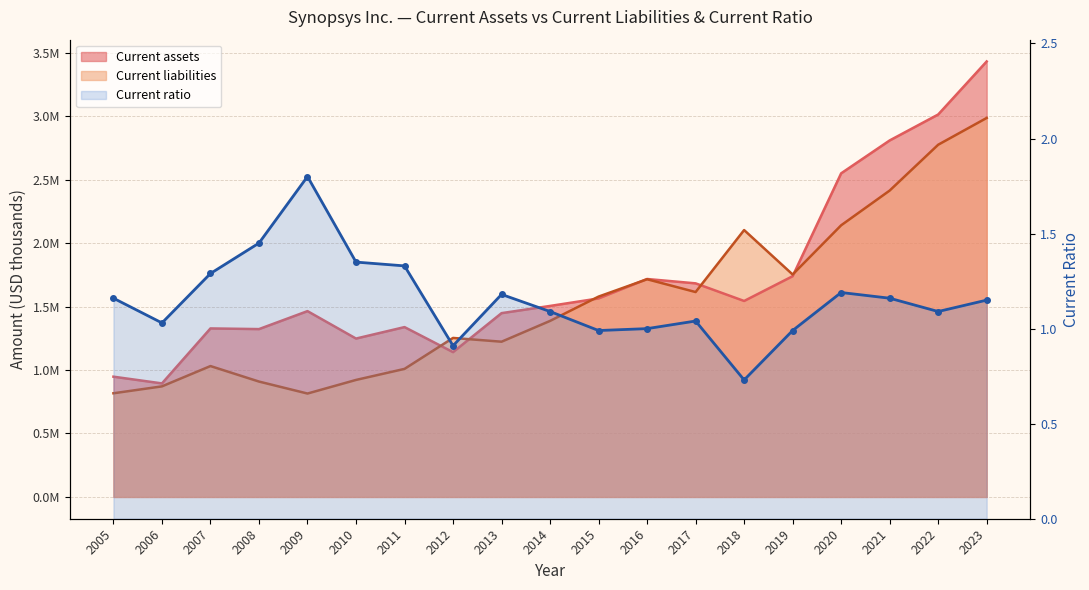

How many points are lower than both their immediate neighbors (excluding endpoints)?

5